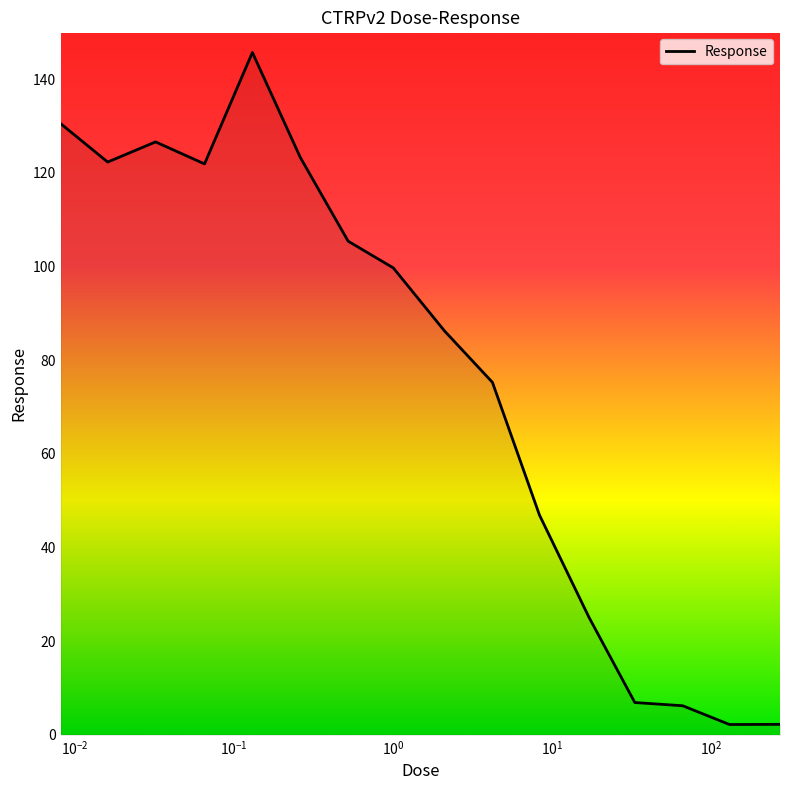

What is the difference between the maximum and minimum values?

143.5